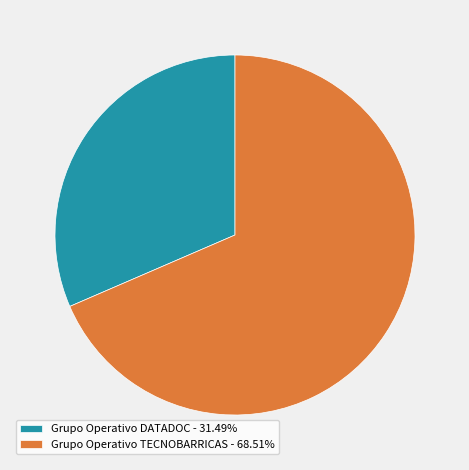

Do Grupo Operativo DATADOC - 31.49% and Grupo Operativo TECNOBARRICAS - 68.51% together represent more than half of the pie?

Yes